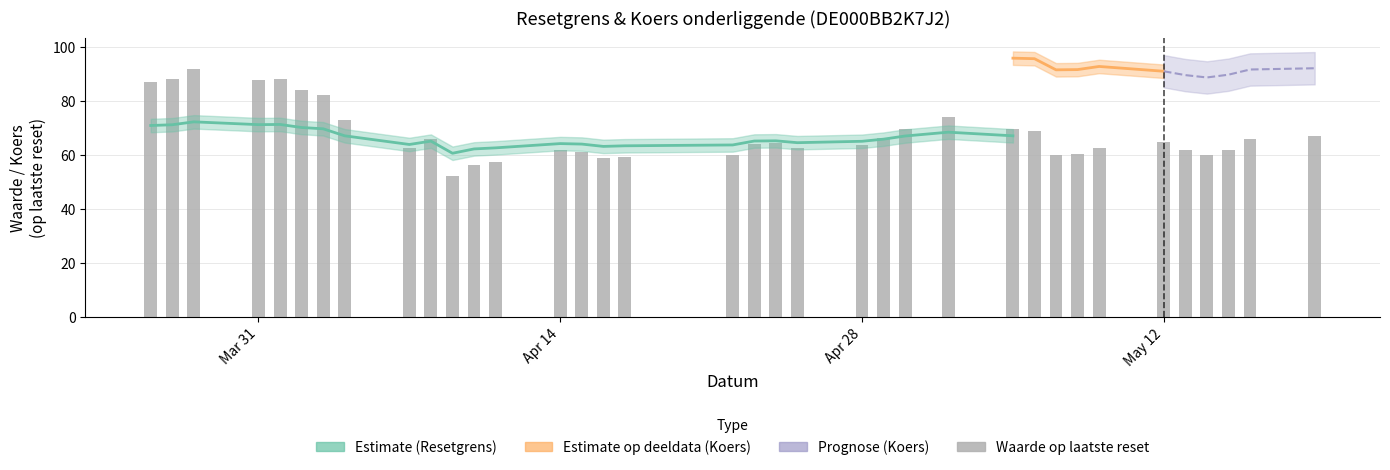

Does the chart contain stacked bars?

No